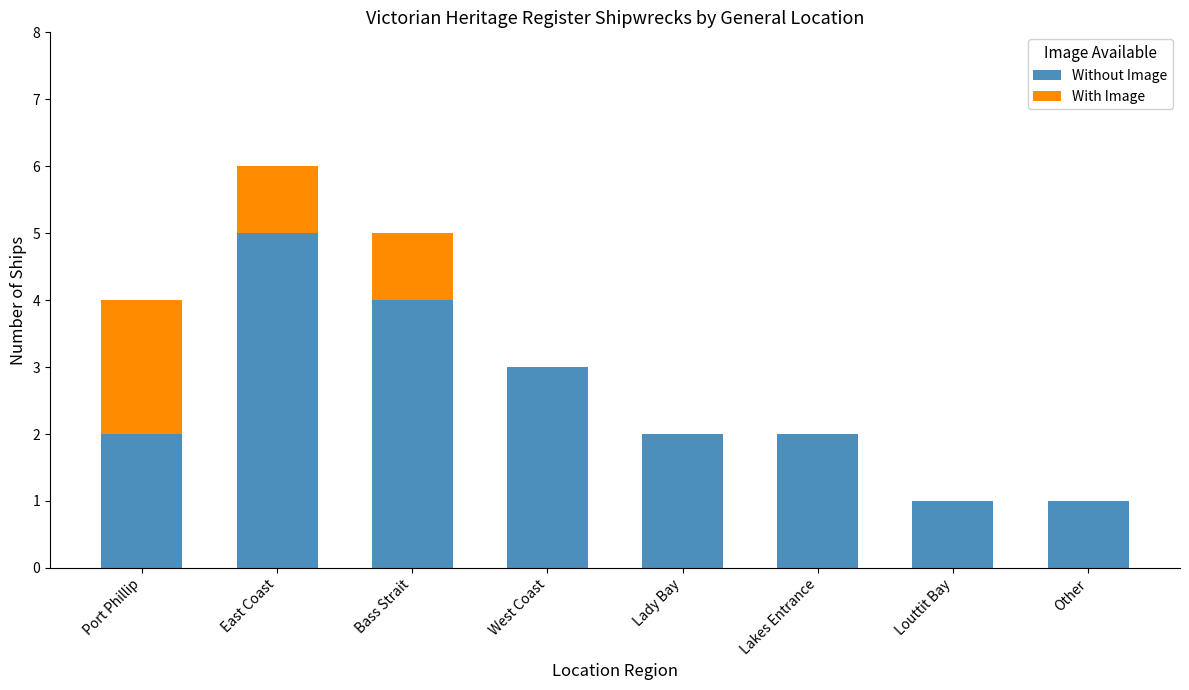

At which category is the sum across all series the highest?

East Coast